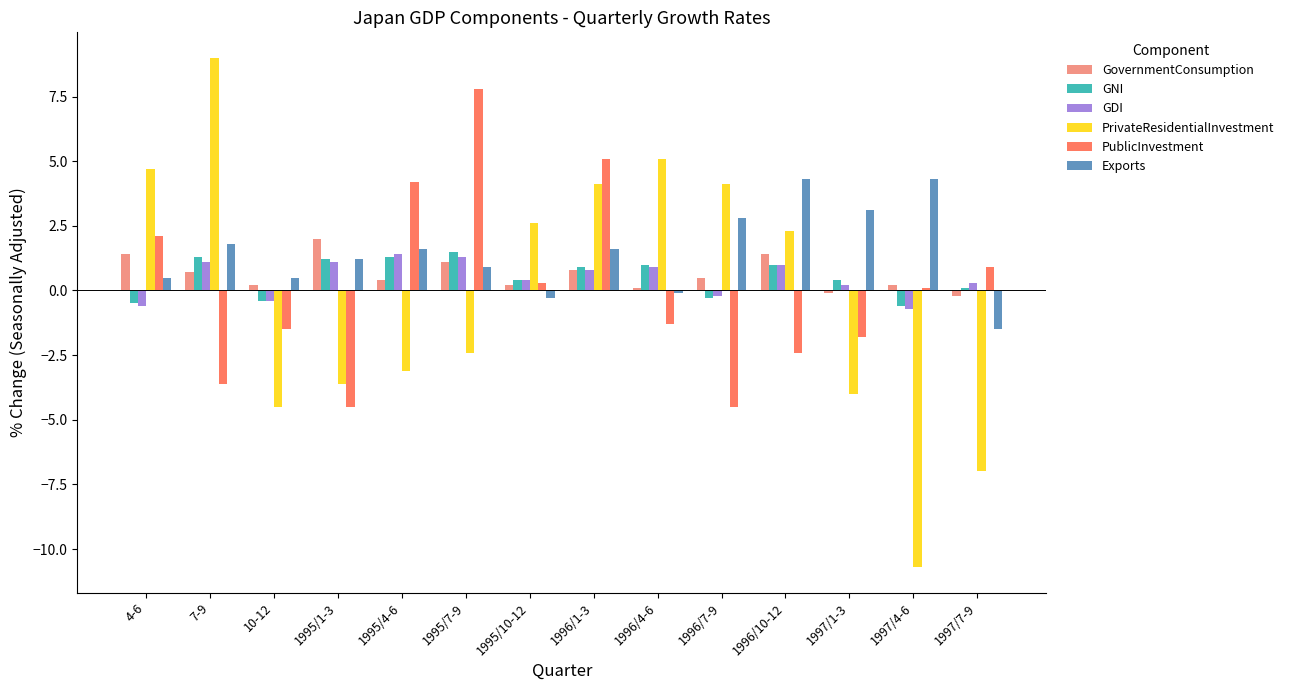

What is the average value of the GNI series?

0.5